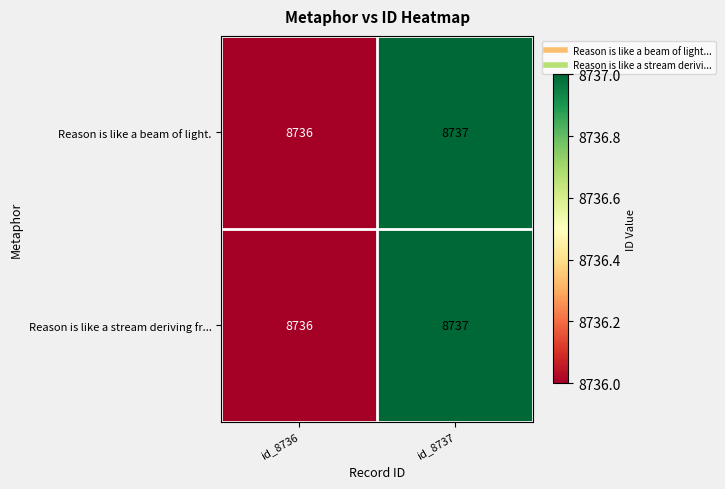

How many data points does each series have?

2